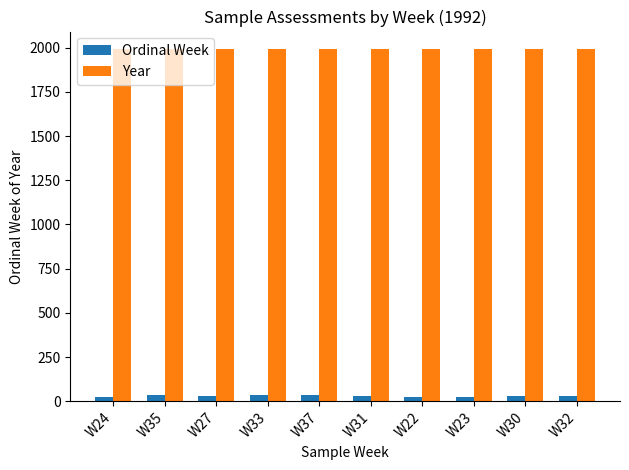

What is the smallest value displayed?

22